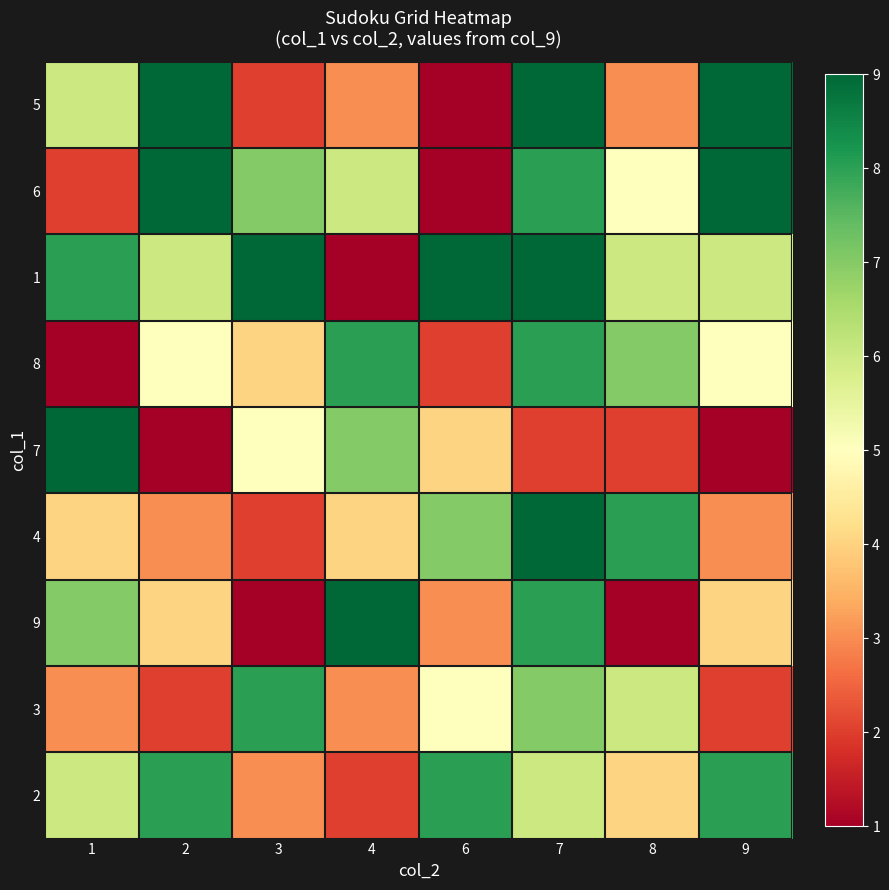

How many data points does each series have?

8